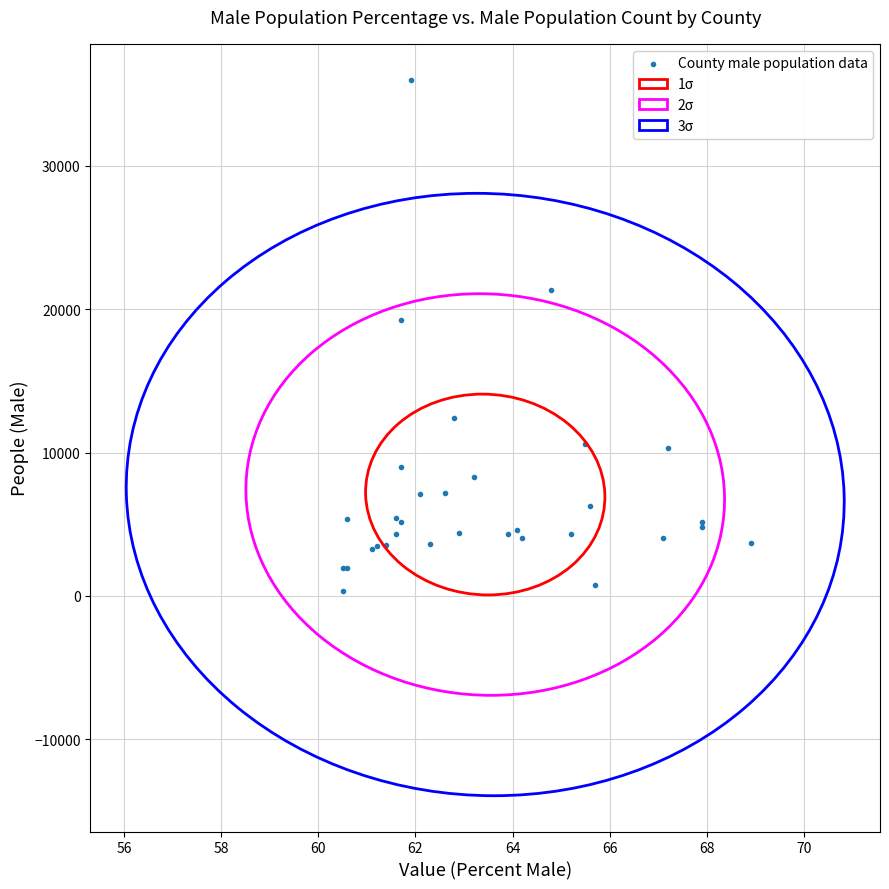

What Y value in the scatter plot is closest to 18174?

19233